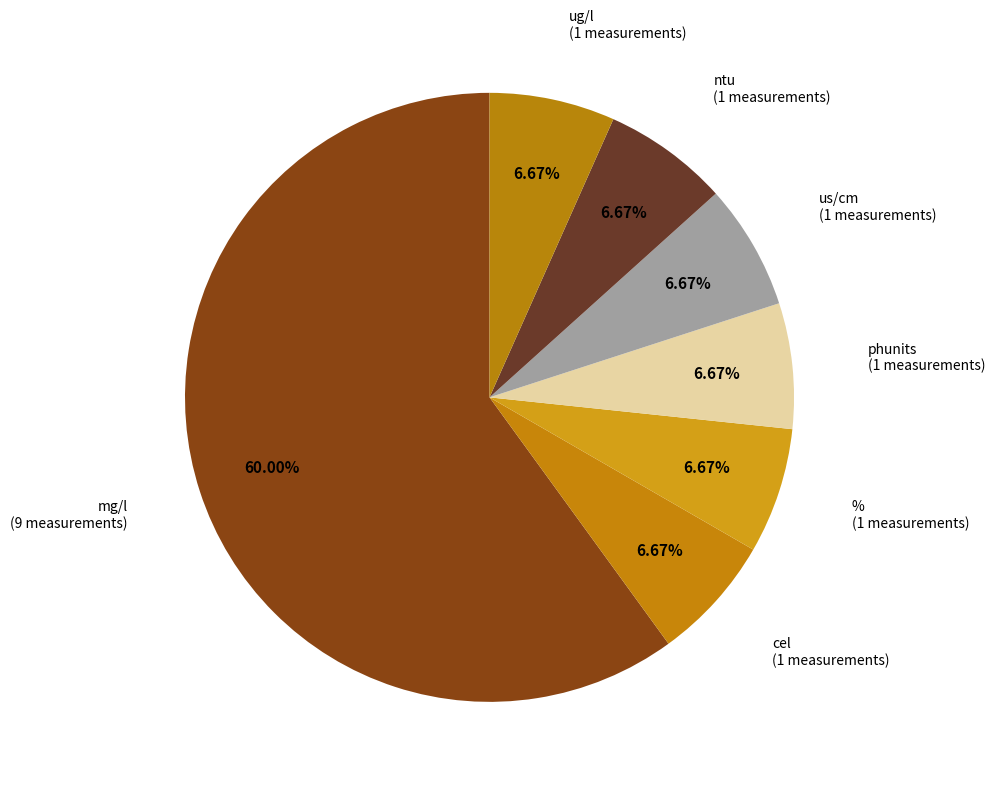

Which slice is the smallest?

phunits_